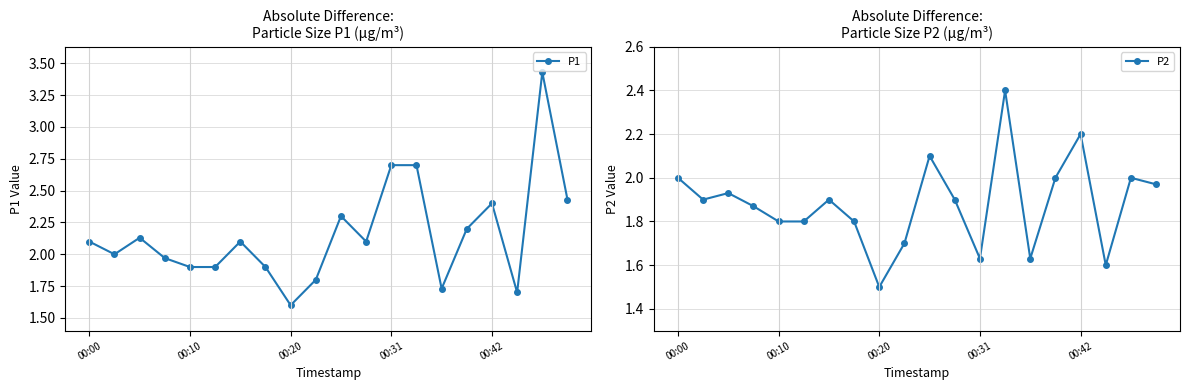

Which has a higher value, 18 or 17?

18